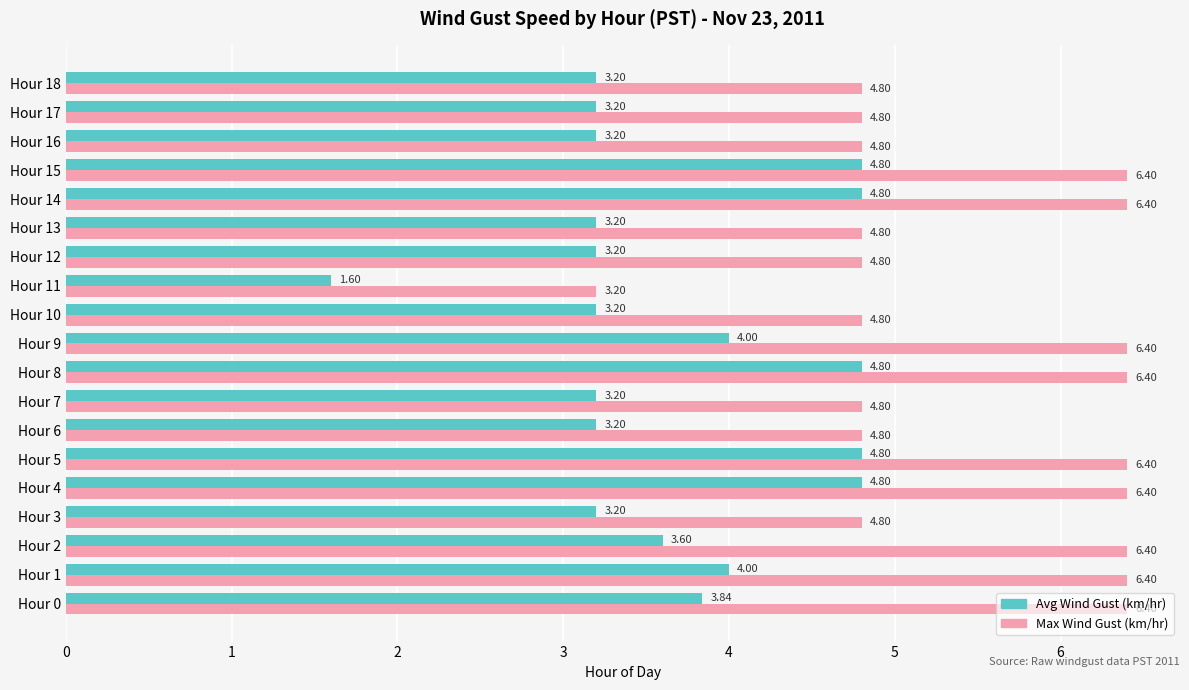

What is the total value across all series at Hour 15?

11.2